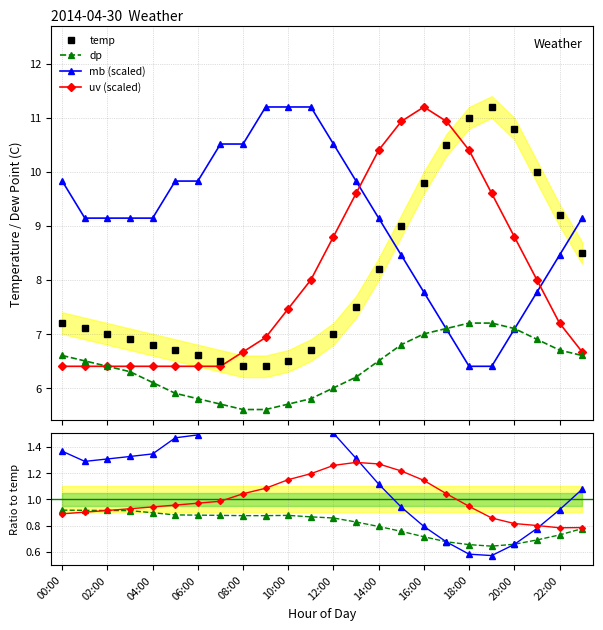

True or false: dp and temp intersect in this chart.

False